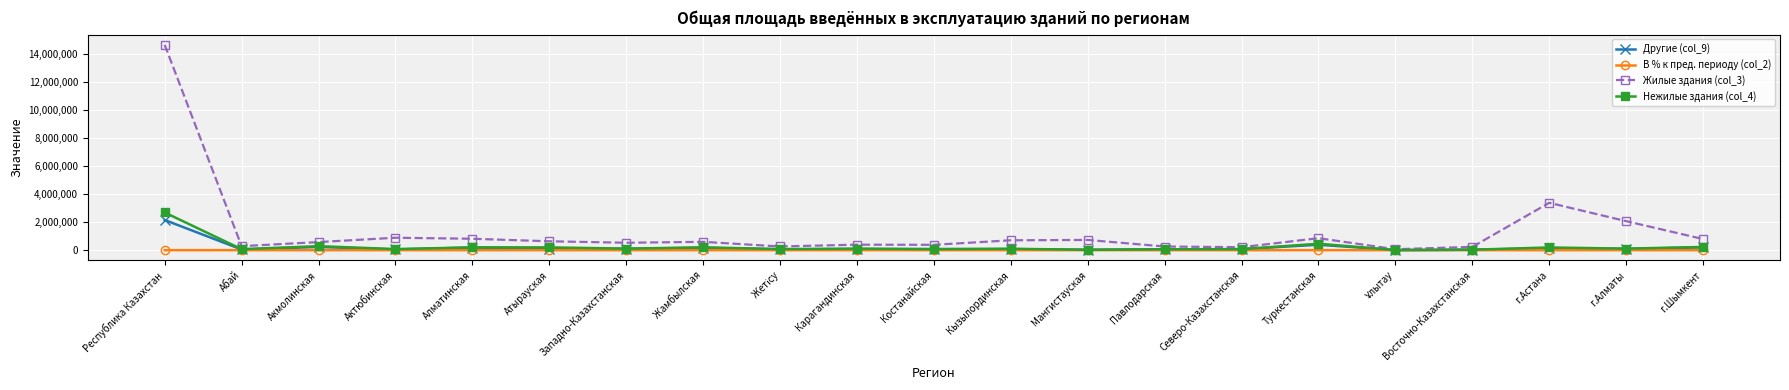

How many categories are shown in the chart?

21